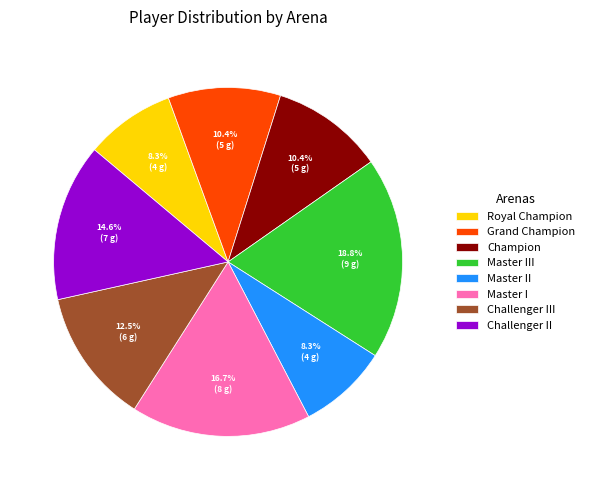

Count the number of slices in the pie.

8